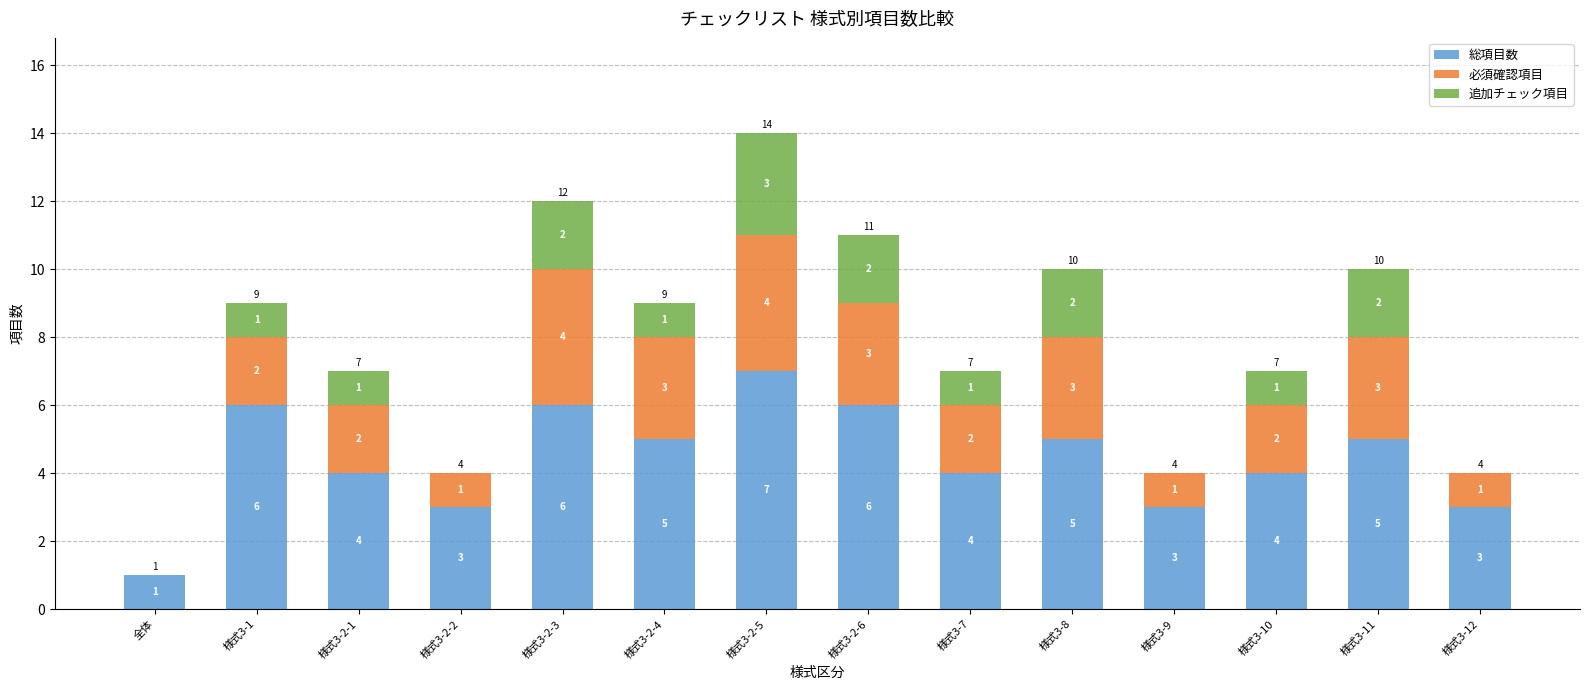

What is the total value across all series at 様式3-12?

4